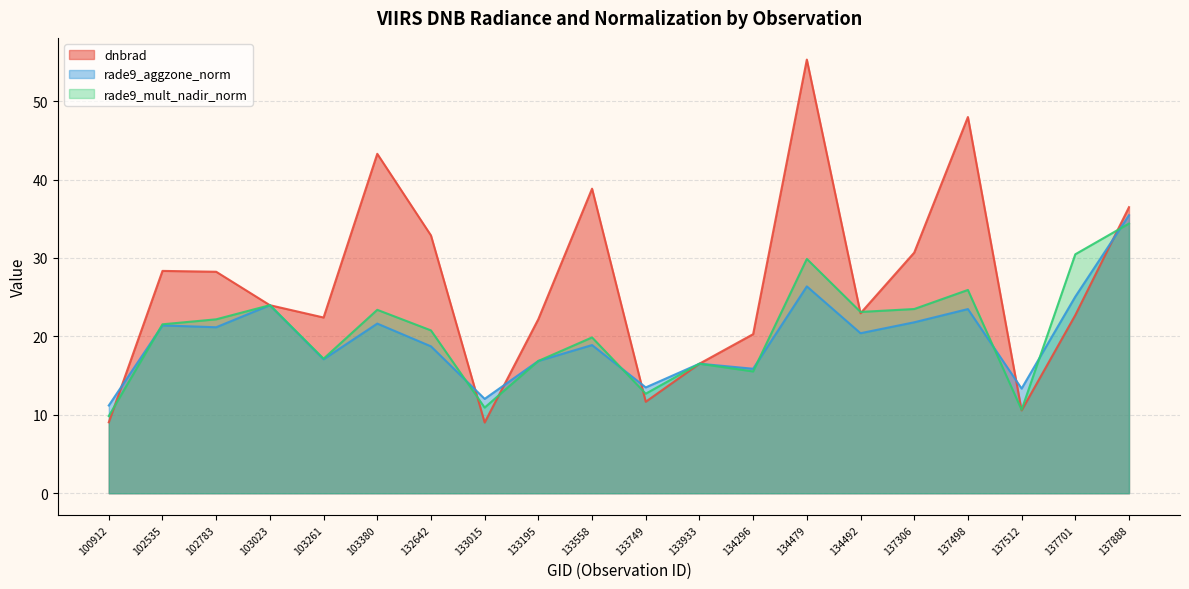

Which has a higher value, 133015 or 134492?

134492